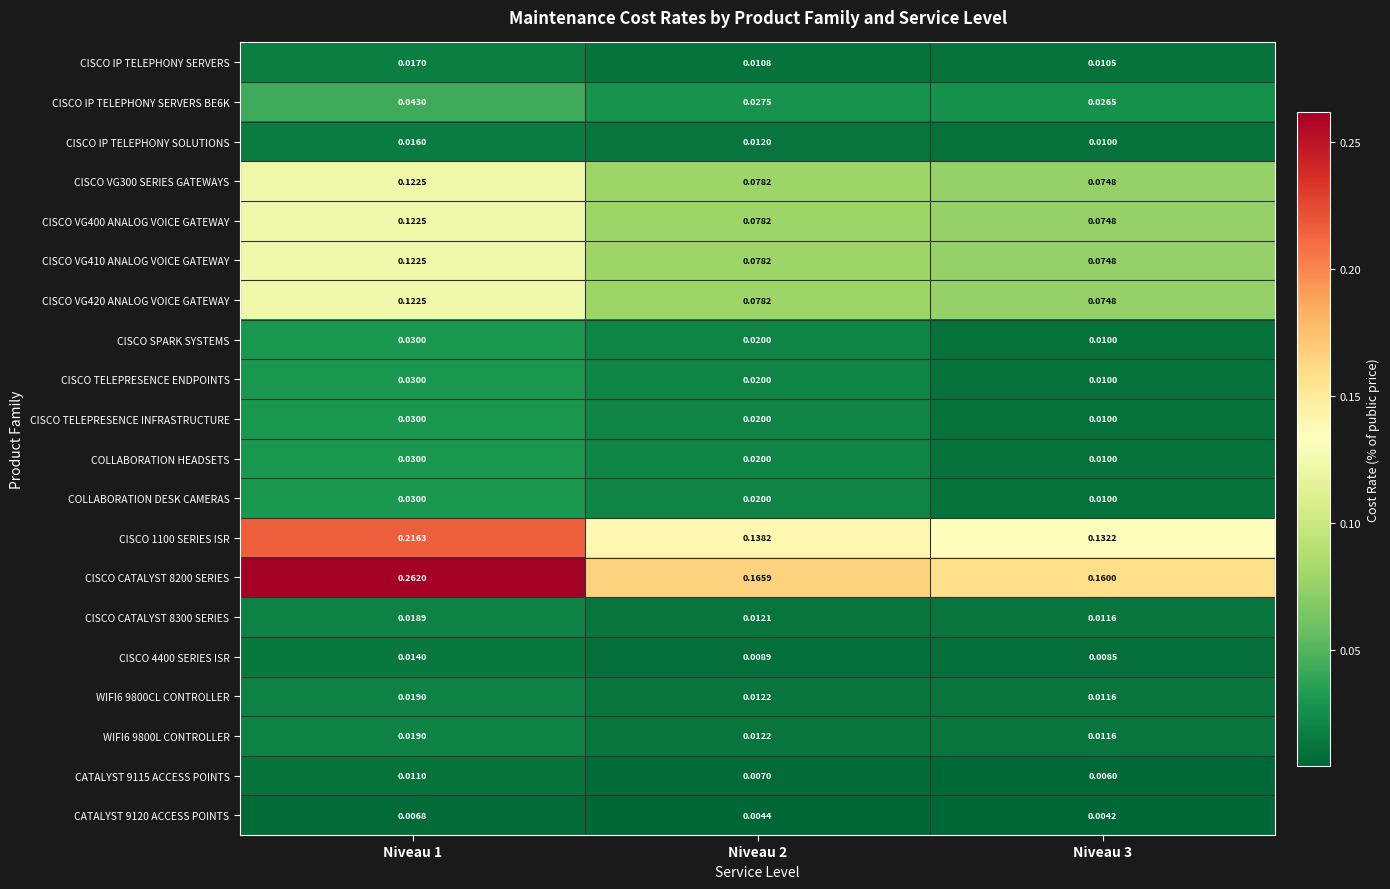

Is the value of CISCO TELEPRESENCE ENDPOINTS at Niveau 1 greater than the value of COLLABORATION DESK CAMERAS at Niveau 2?

Yes